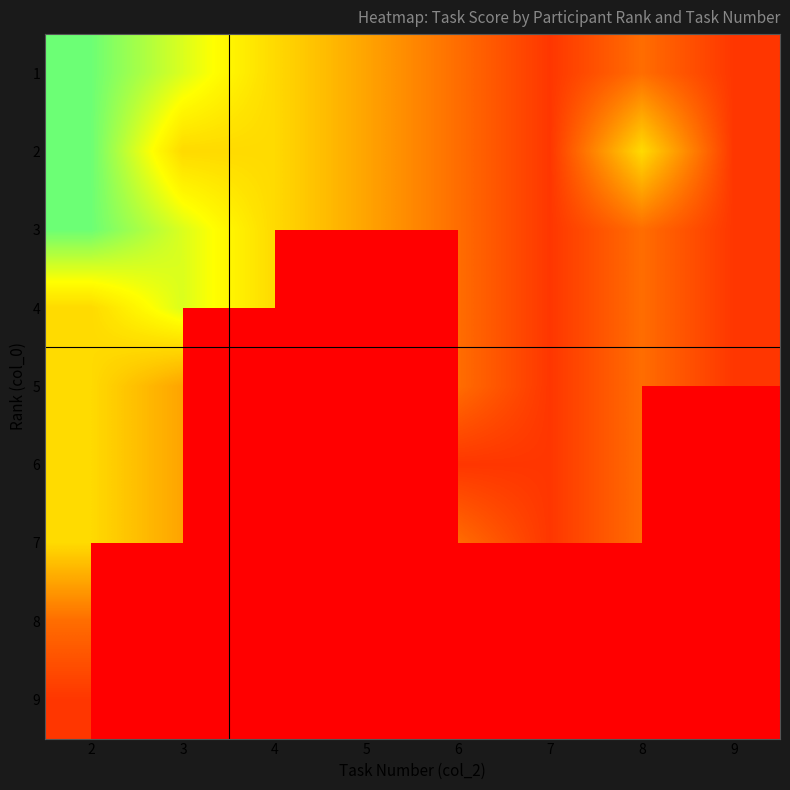

What is the total value across all series at 2?

253